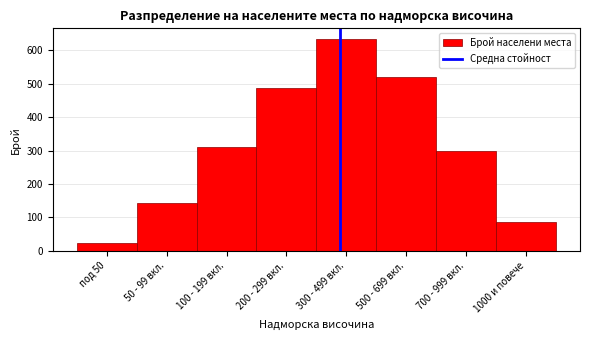

Reading right to left, extract all data points from this chart.

87	298	521	634	487	312	142	23